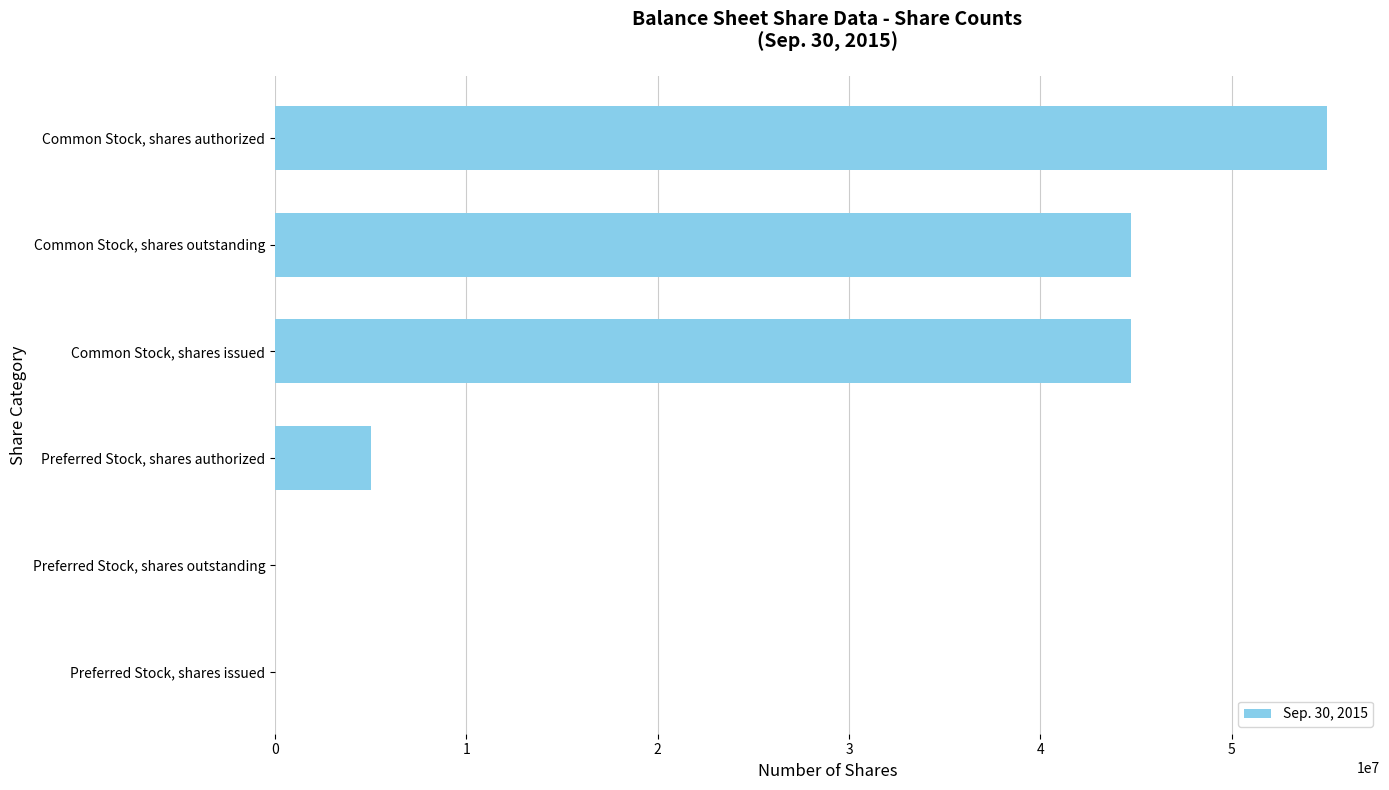

Reading bottom to top, extract all data points from this chart.

Preferred Stock, shares issued=0	Preferred Stock, shares outstanding=0	Preferred Stock, shares authorized=5000000	Common Stock, shares issued=44738956	Common Stock, shares outstanding=44738956	Common Stock, shares authorized=55000000